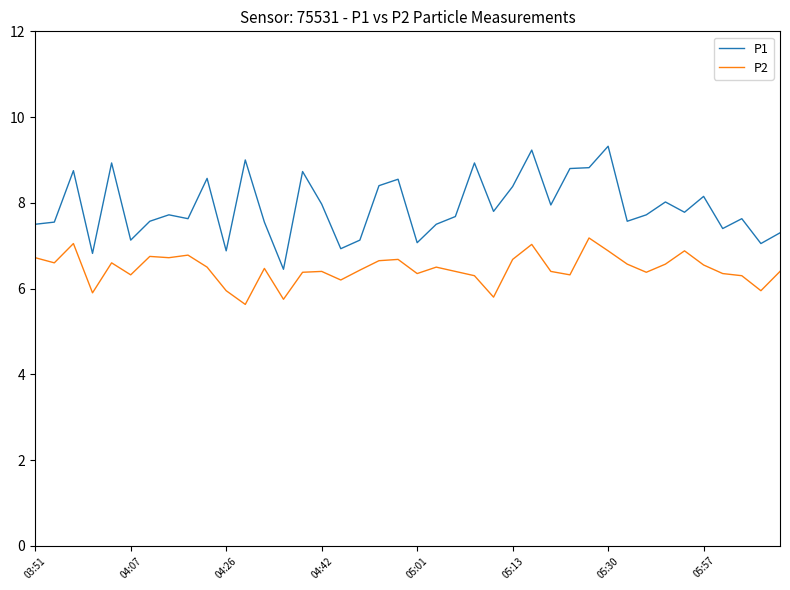

True or false: P2 and P1 intersect in this chart.

False